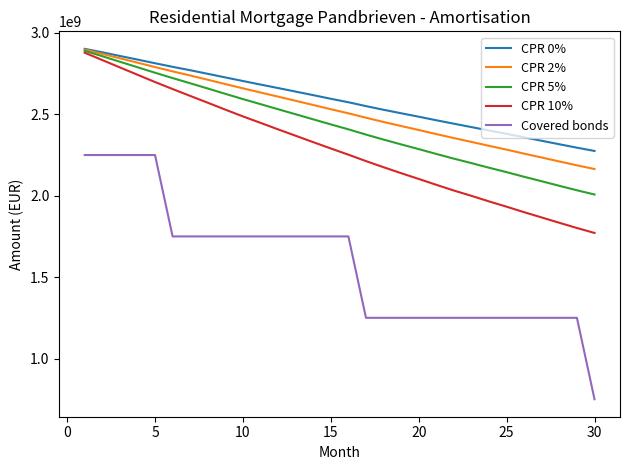

True or false: Covered bonds and CPR 5% intersect in this chart.

False